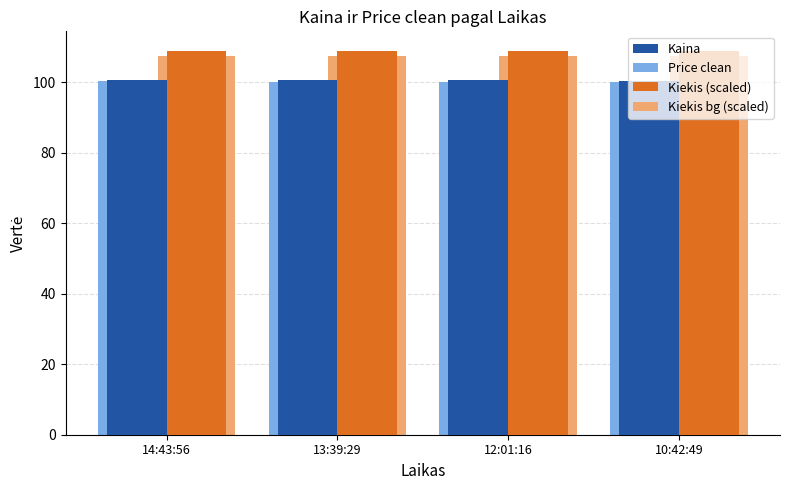

How many bars are there in each group?

4